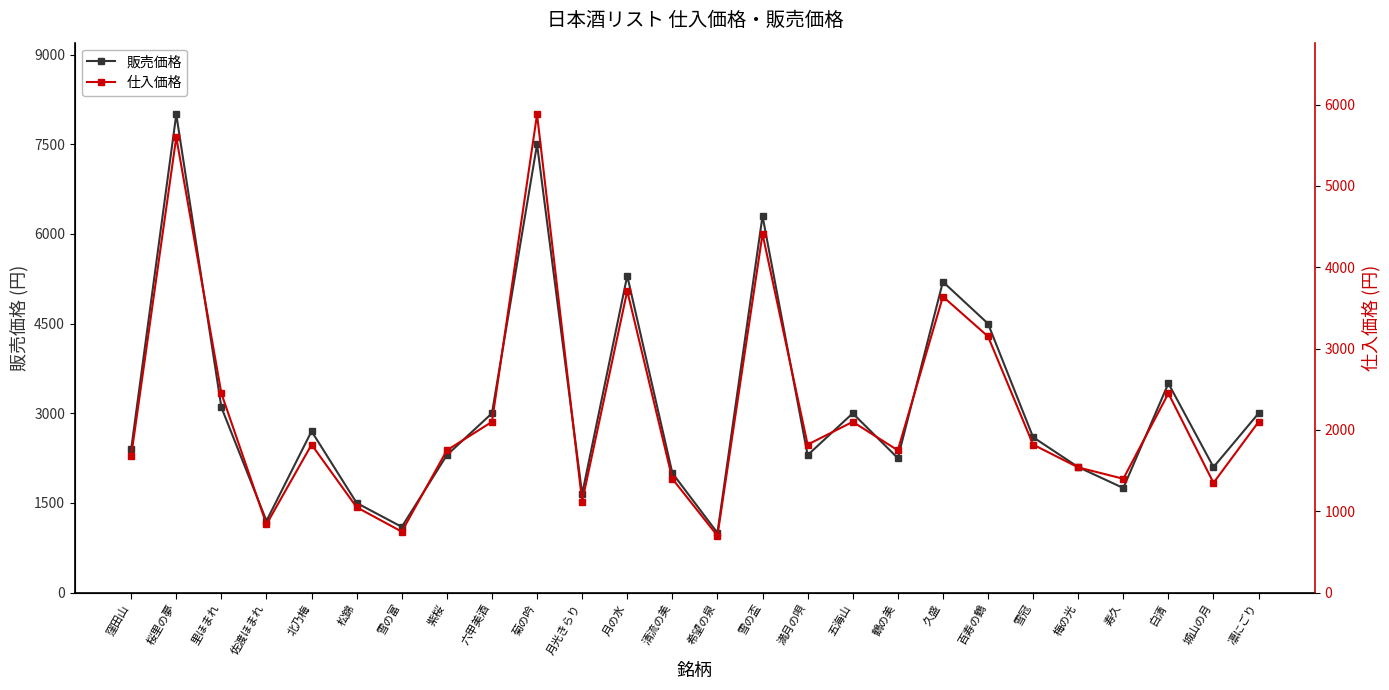

What value does the 販売価格 series have at 清流の美, to the nearest 10?

2000